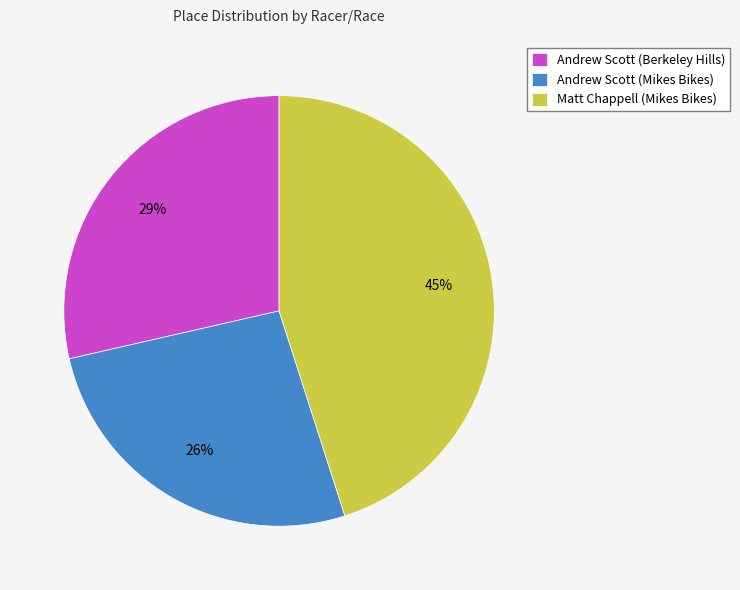

Count the number of slices in the pie.

3